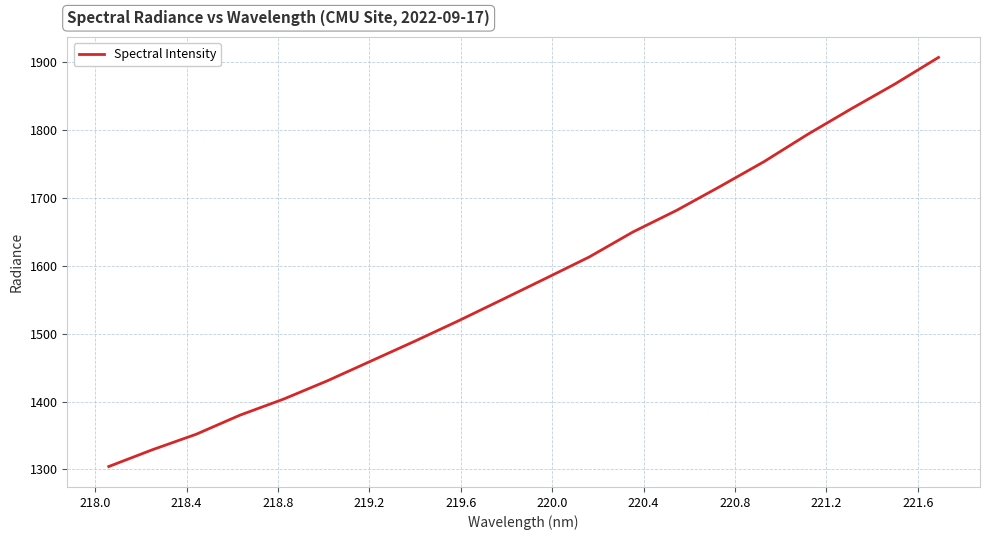

How many lines are shown in the chart?

1